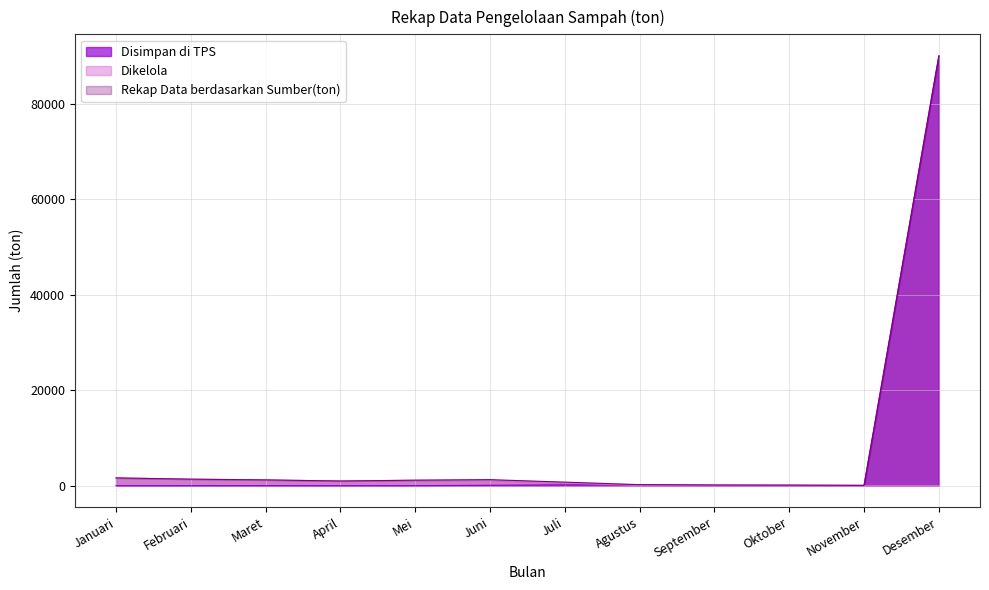

Reading left to right, transcribe all the data shown in this chart.

Disimpan di TPS: 2.0	1.9	3.3	2.0	8.1	99.7	183.9	180.7	108.5	94.6	69.0	90000.0
Dikelola: 1633.7	1370.4	1214.3	985.0	1149.1	1168.3	566.7	43.2	35.5	31.1	0.0	0.0
Rekap Data berdasarkan Sumber(ton): 1635.8	1372.3	1217.6	987.0	1157.2	1268.0	750.6	223.9	144.0	125.8	69.0	90000.0